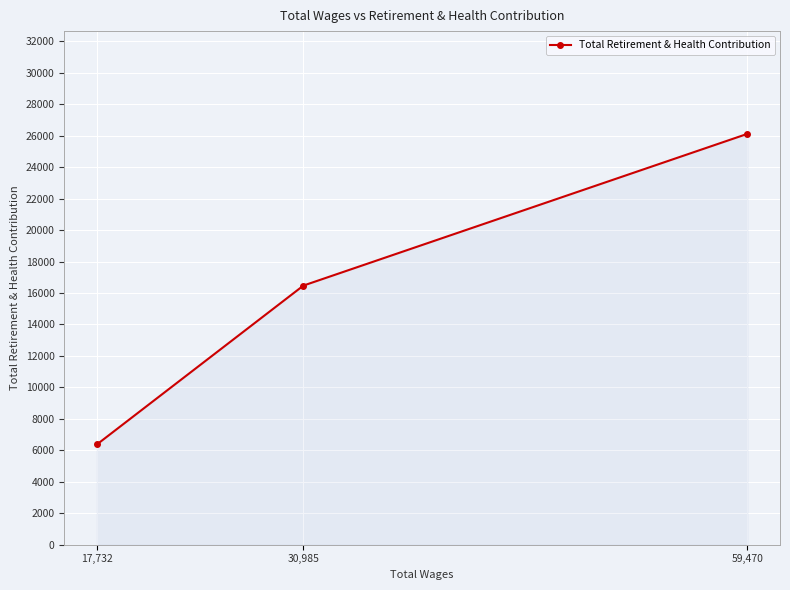

Reading left to right, transcribe all the data shown in this chart.

17,732=6369	30,985=16472	59,470=26118